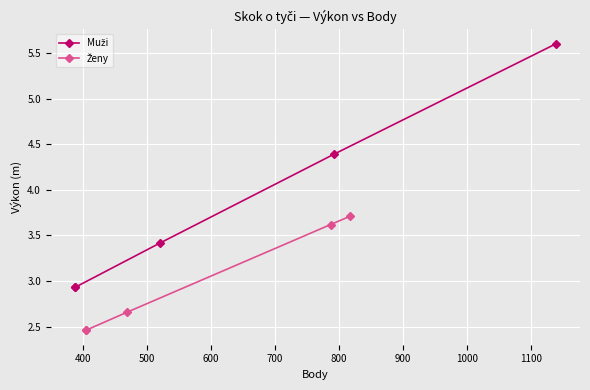

Which series has the widest spread of values?

Muži